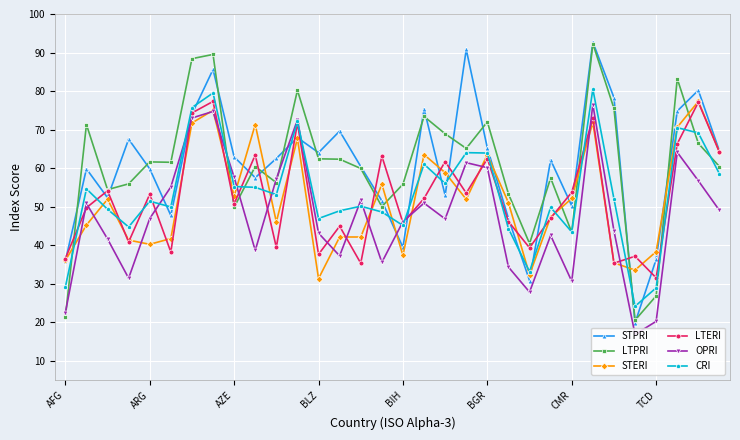

What is the lowest value of the STPRI series?

19.8